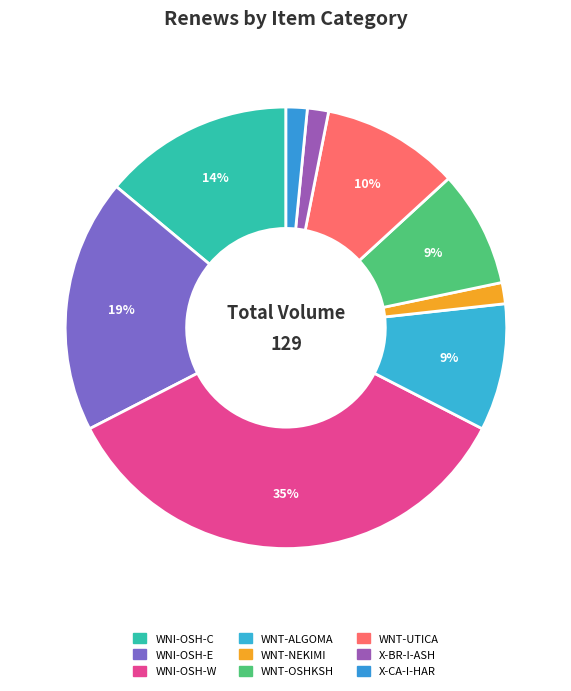

To the nearest percent, what is the difference between the WNI-OSH-E and WNI-OSH-W slice percentages?

16%